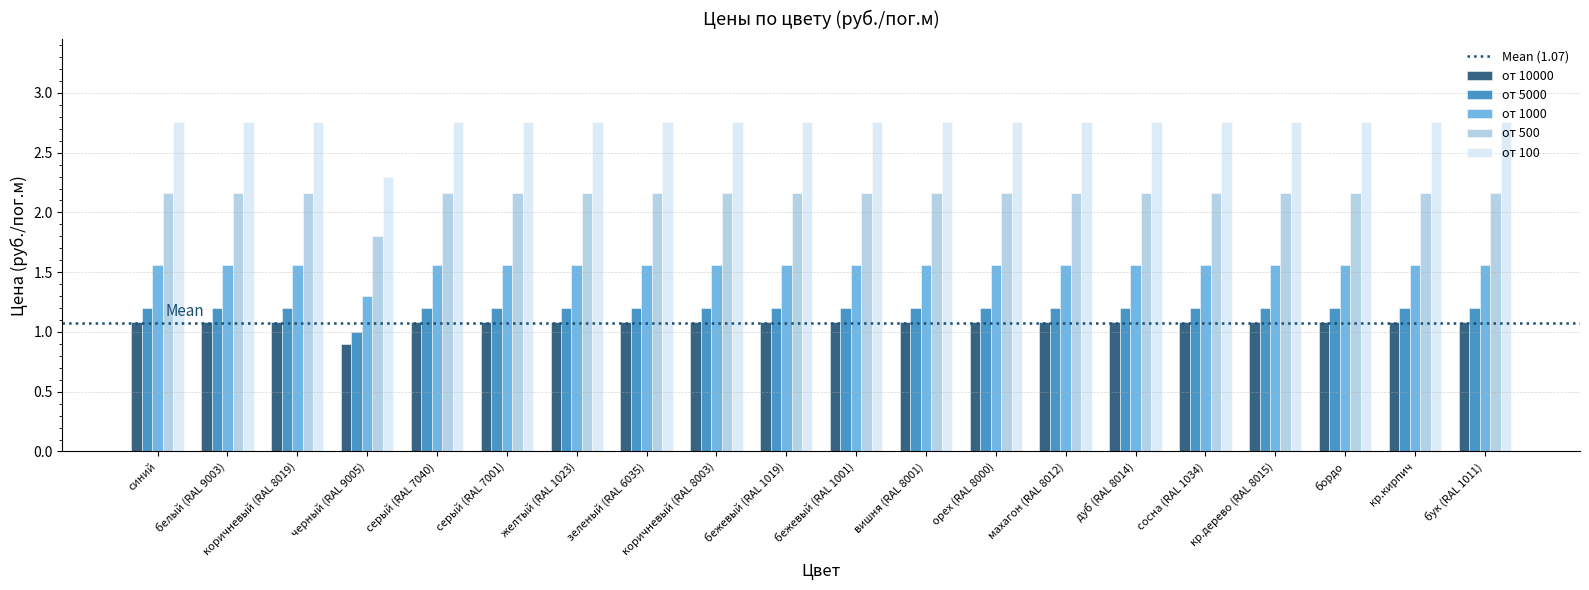

What is the average value of the от 500 series?

2.1